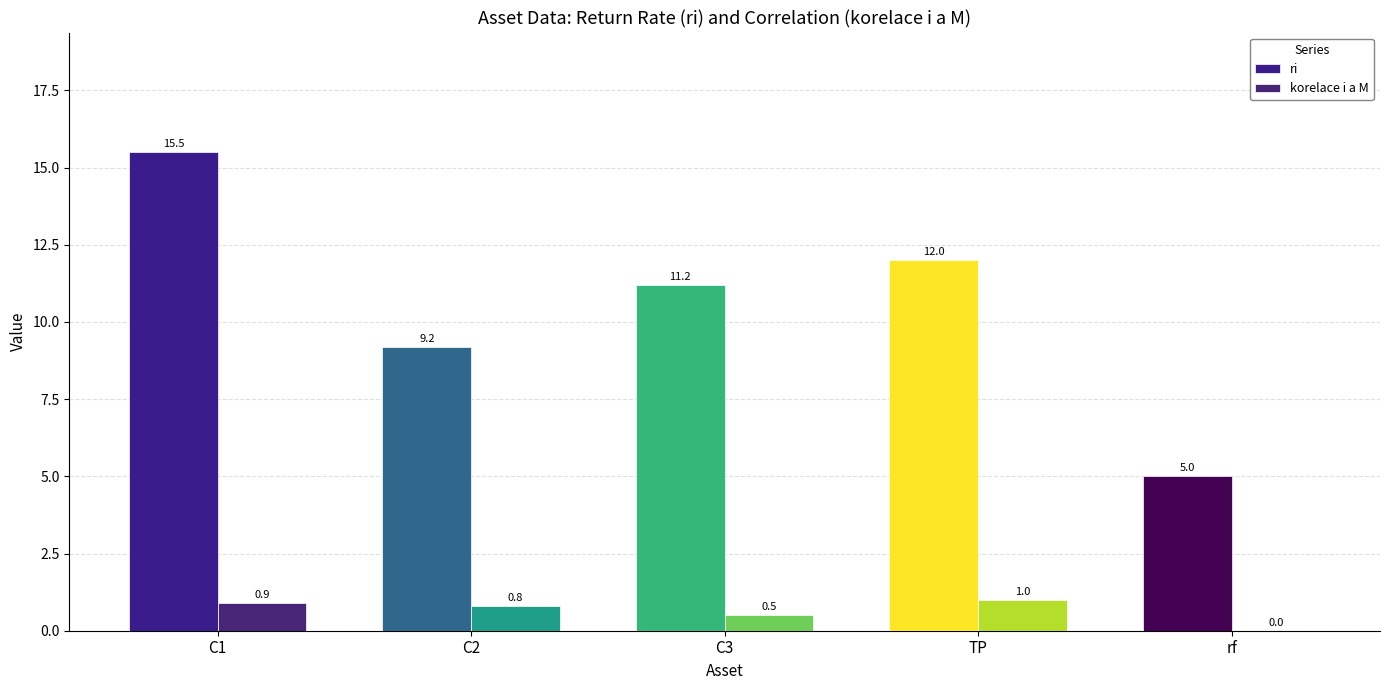

Where is korelace i a M nearest to the value 0?

rf